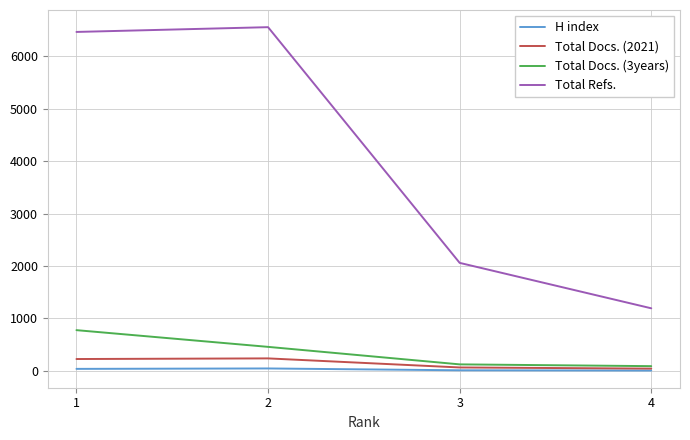

What is the sum of all Total Docs. (3years) values?

1441